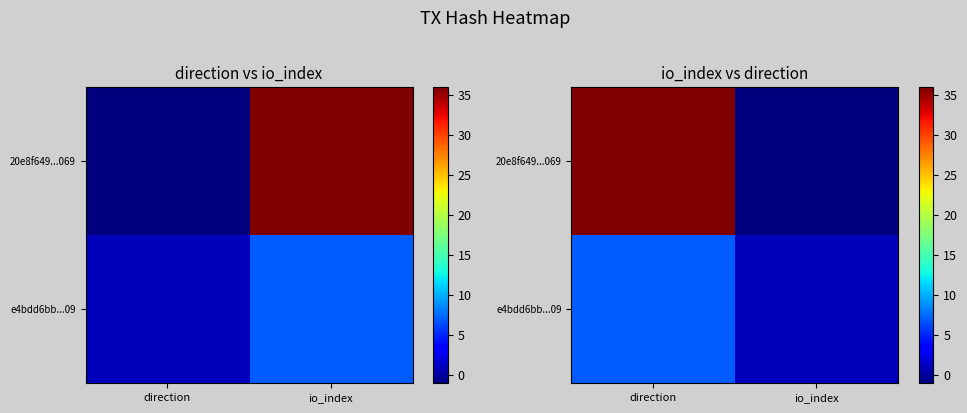

Which series changed the most between direction and io_index?

20e8f649...069